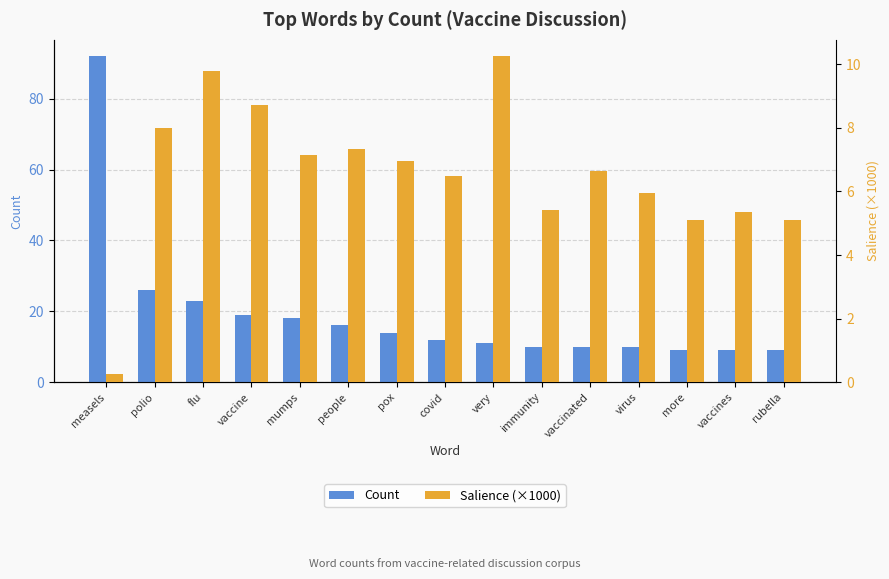

List the series in order of their peak value, highest first.

Count, Salience (×1000)